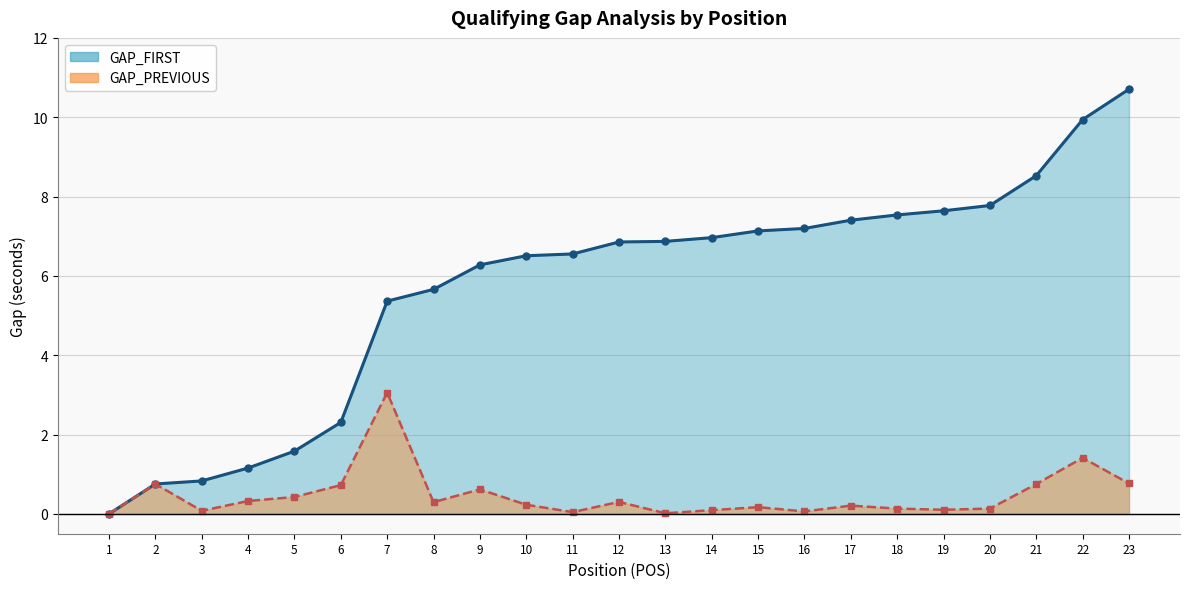

What is the difference between the maximum and minimum values in the GAP_FIRST line series?

10.7